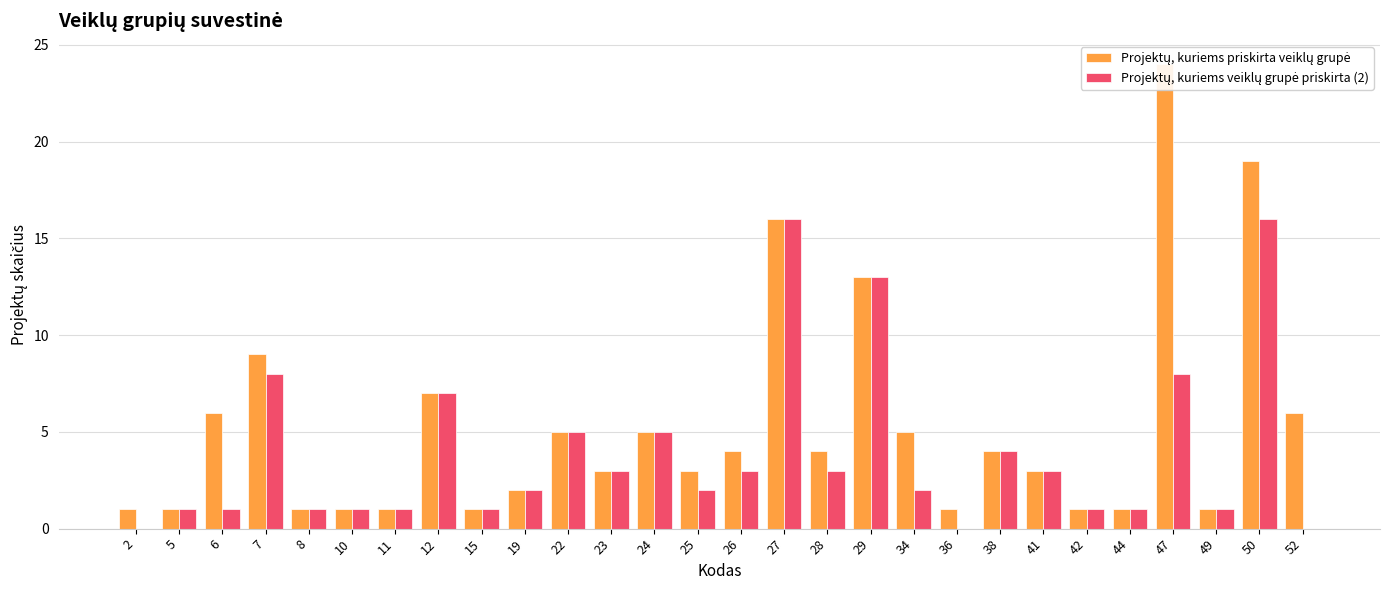

Reading right to left, what are all the values shown in this chart?

Projektų, kuriems priskirta veiklų grupė: 6	19	1	24	1	1	3	4	1	5	13	4	16	4	3	5	3	5	2	1	7	1	1	1	9	6	1	1
Projektų, kuriems veiklų grupė priskirta (2): 0	16	1	8	1	1	3	4	0	2	13	3	16	3	2	5	3	5	2	1	7	1	1	1	8	1	1	0